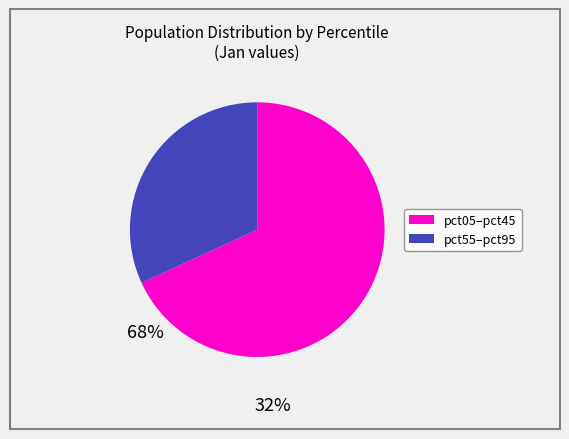

Is there a majority slice in this chart?

Yes